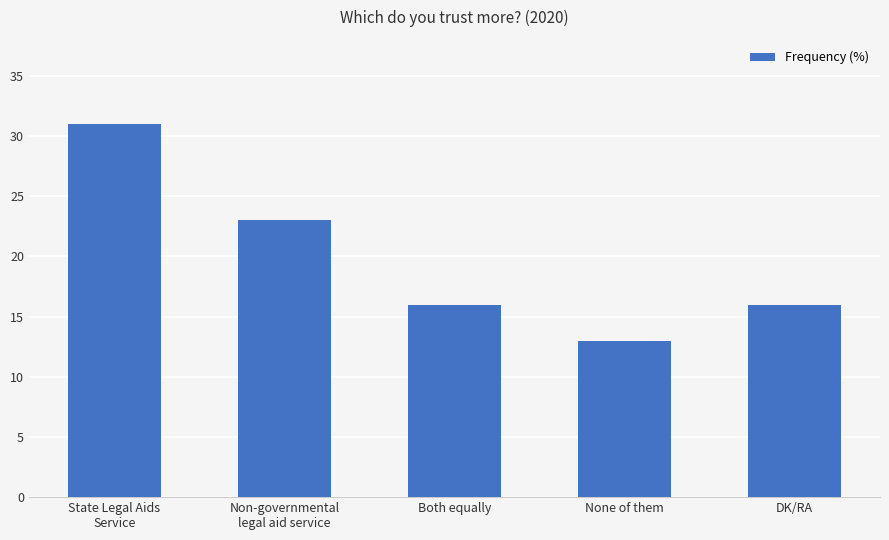

What is the difference between the second highest and second lowest values?

7